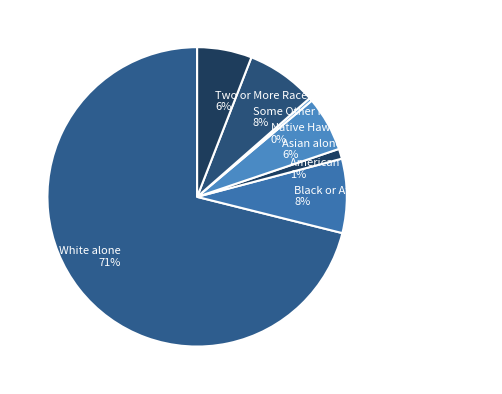

The Asian alone slice represents 1% of the pie. True or false?

False